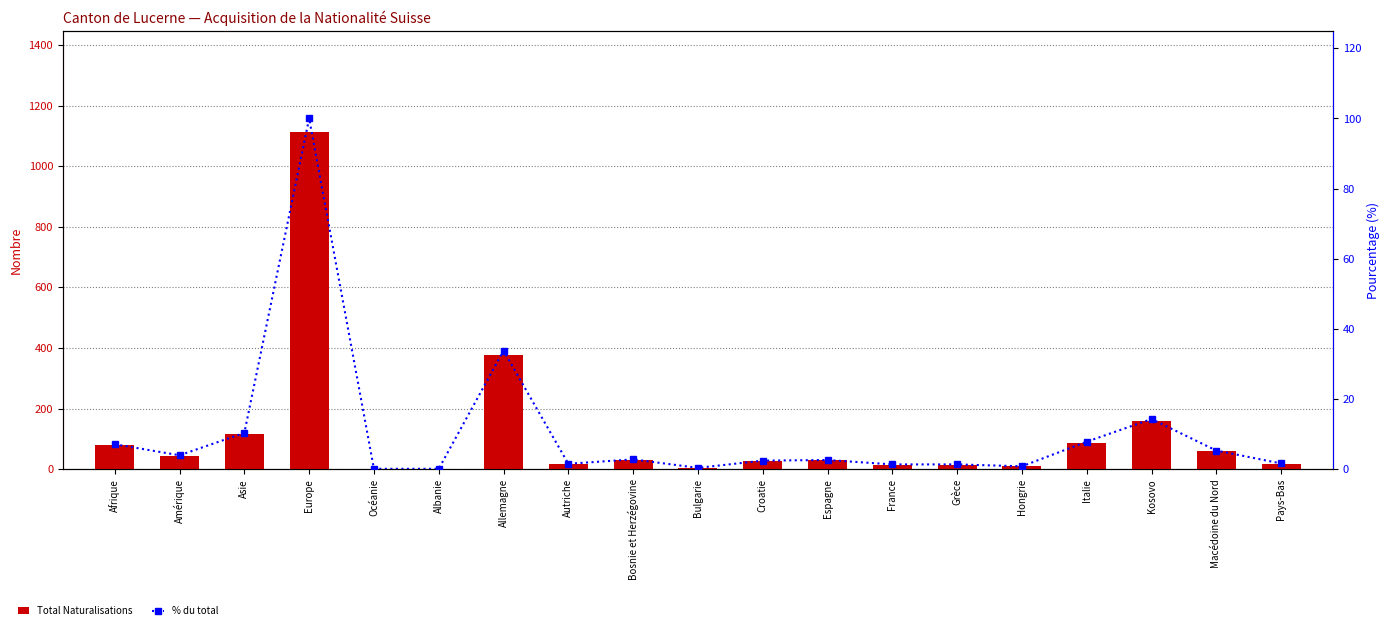

What is the total value across all series at Pays-Bas?

19.6